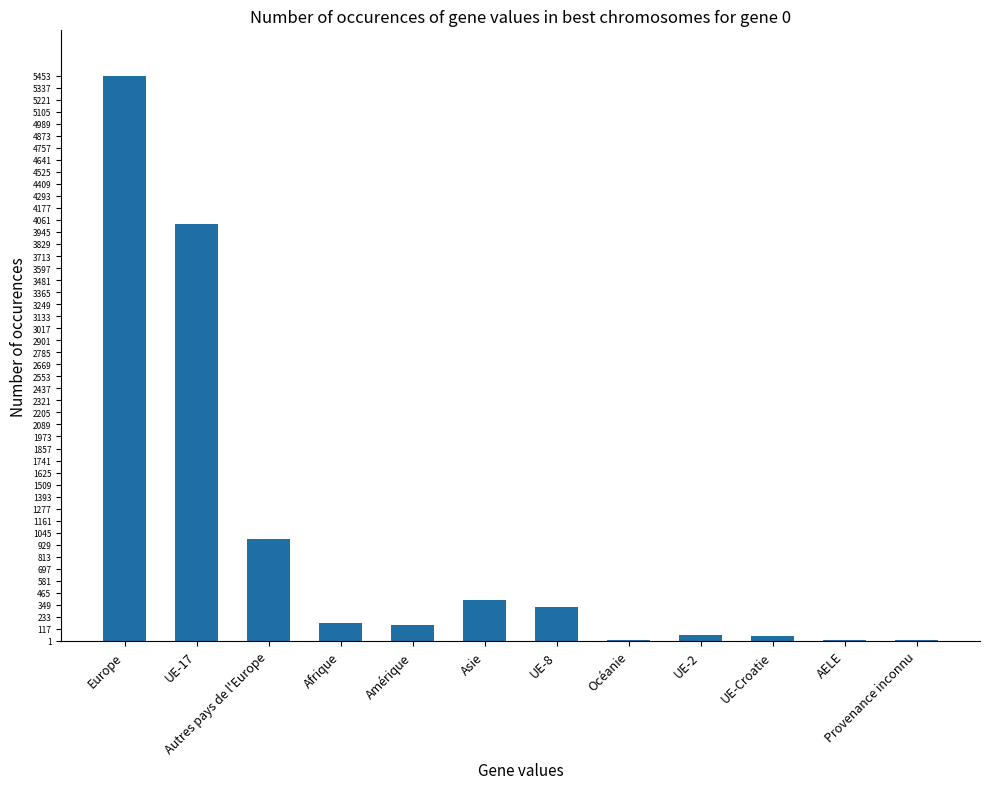

What is the difference between the values at UE-17 and UE-Croatie?

3969